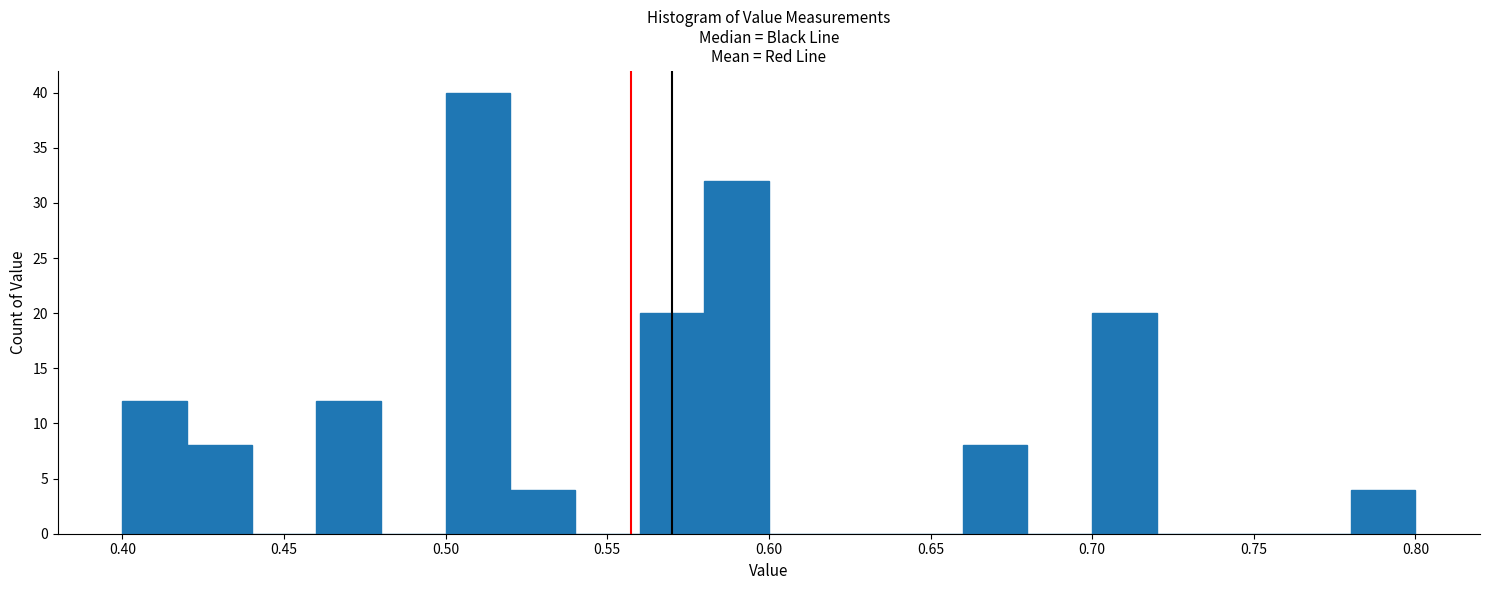

Reading left to right, list every bar in this chart as the range it spans on the x-axis followed by its height. The values are not printed on the chart, so give them approximately, as read against the axis.

0.40 to 0.42: 12
0.42 to 0.44: 8
0.44 to 0.46: 0
0.46 to 0.48: 12
0.48 to 0.50: 0
0.50 to 0.52: 40
0.52 to 0.54: 4
0.54 to 0.56: 0
0.56 to 0.58: 20
0.58 to 0.60: 32
0.60 to 0.62: 0
0.62 to 0.64: 0
0.64 to 0.66: 0
0.66 to 0.68: 8
0.68 to 0.70: 0
0.70 to 0.72: 20
0.72 to 0.74: 0
0.74 to 0.76: 0
0.76 to 0.78: 0
0.78 to 0.80: 4